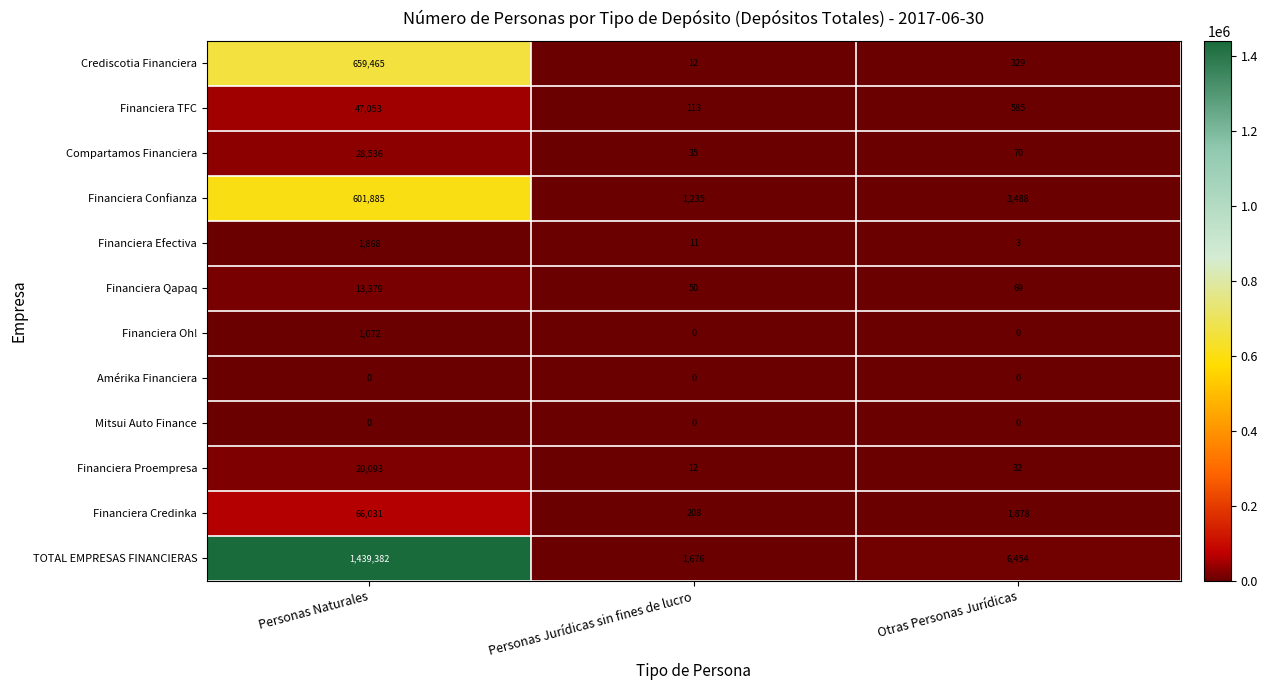

Which series changed the most between Personas Naturales and Otras Personas Jurídicas?

TOTAL EMPRESAS FINANCIERAS